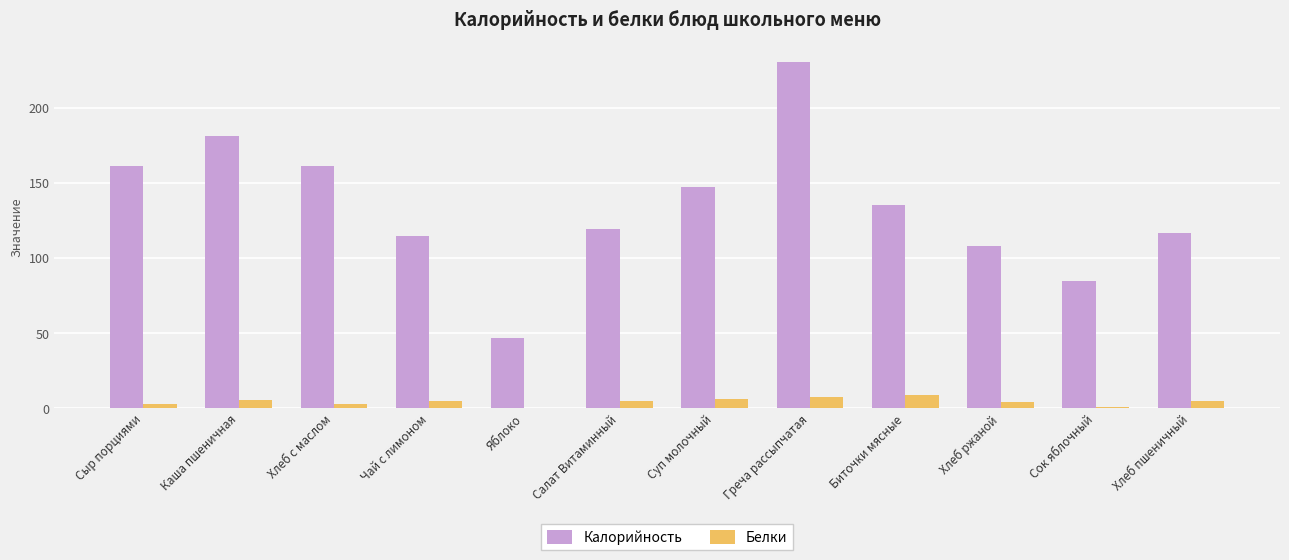

What value does the Калорийность series have at Биточки мясные?

135.2